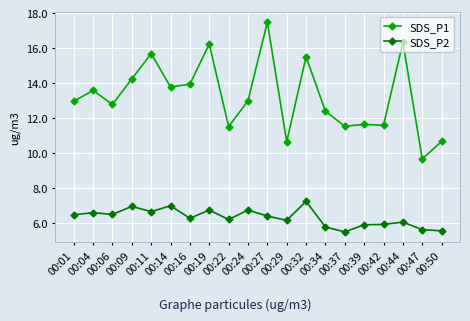

What is the average value of the SDS_P2 series?

6.3